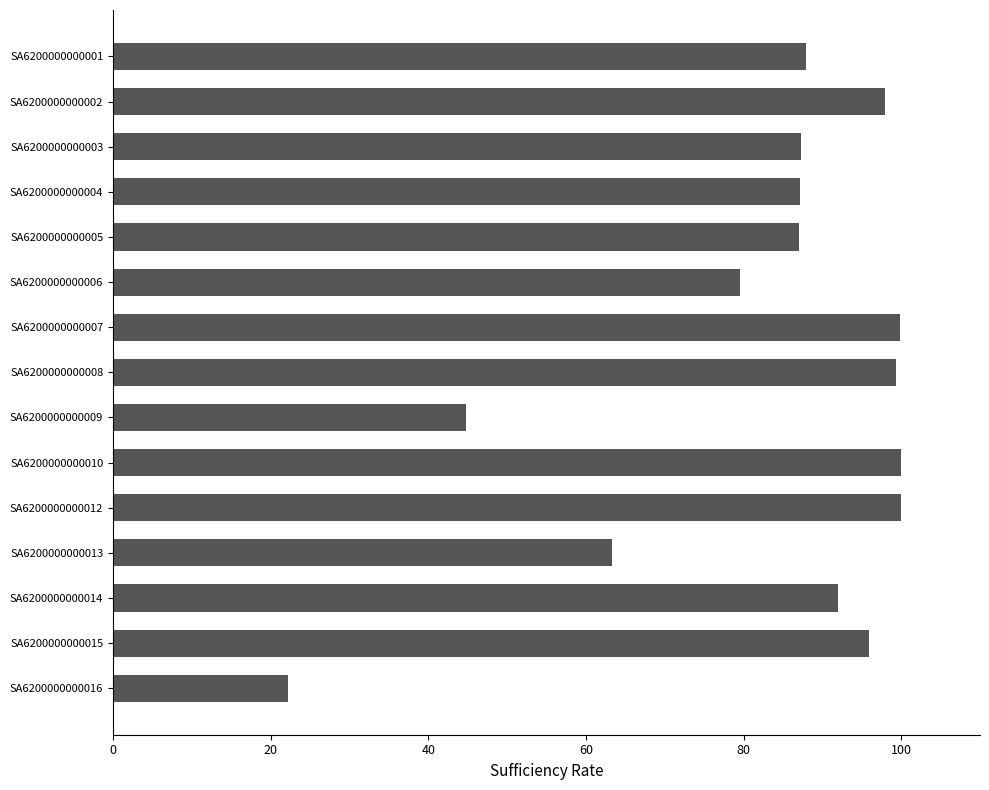

What is the average value?

83.0